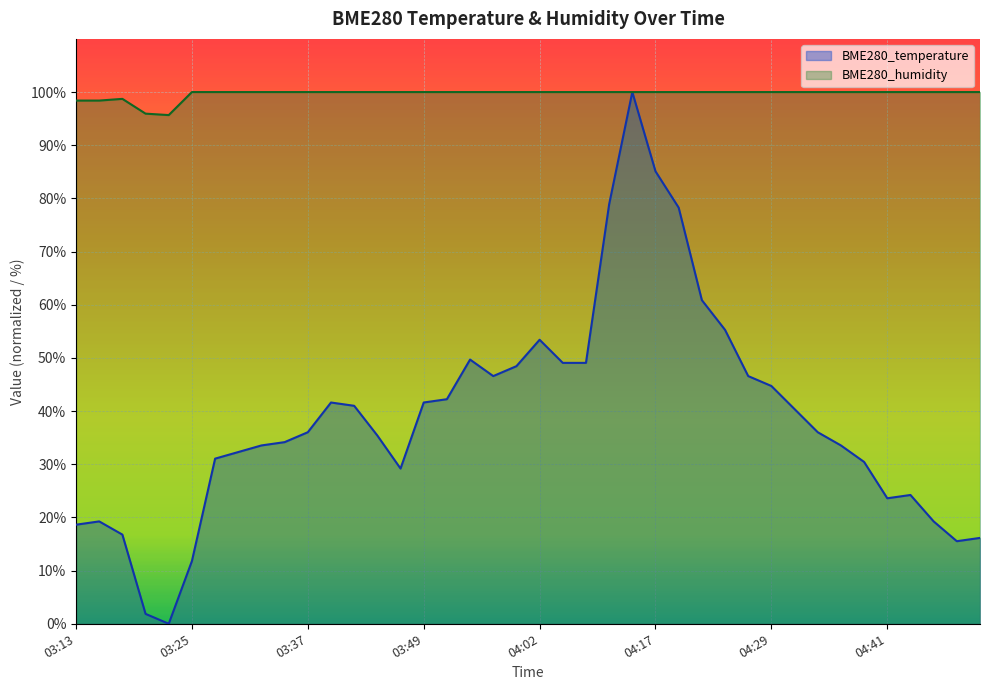

Is it true that BME280_humidity equals 100.0 at 04:48?

True